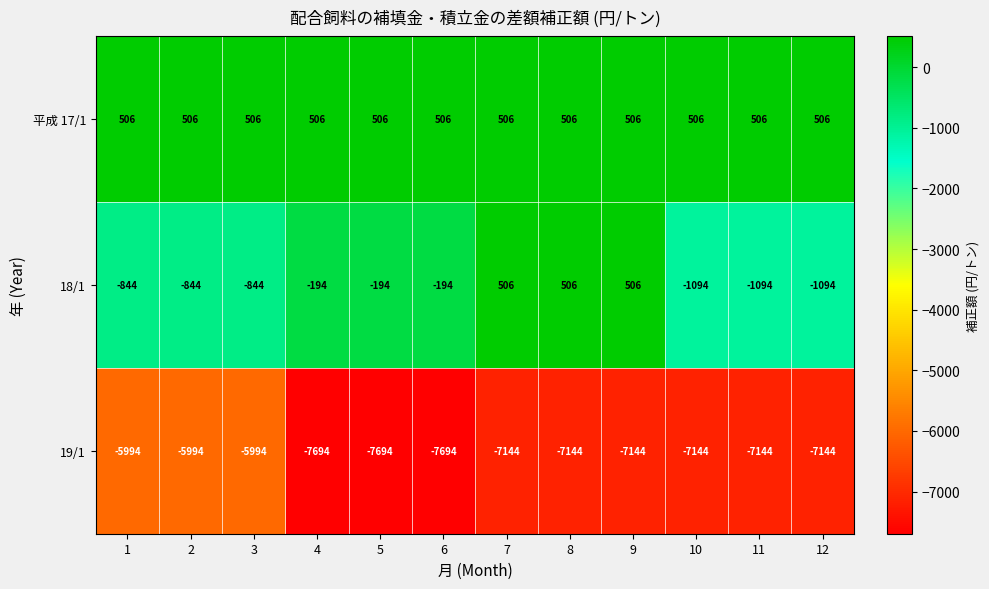

The value of 18/1 at 11 is -348. True or false?

False